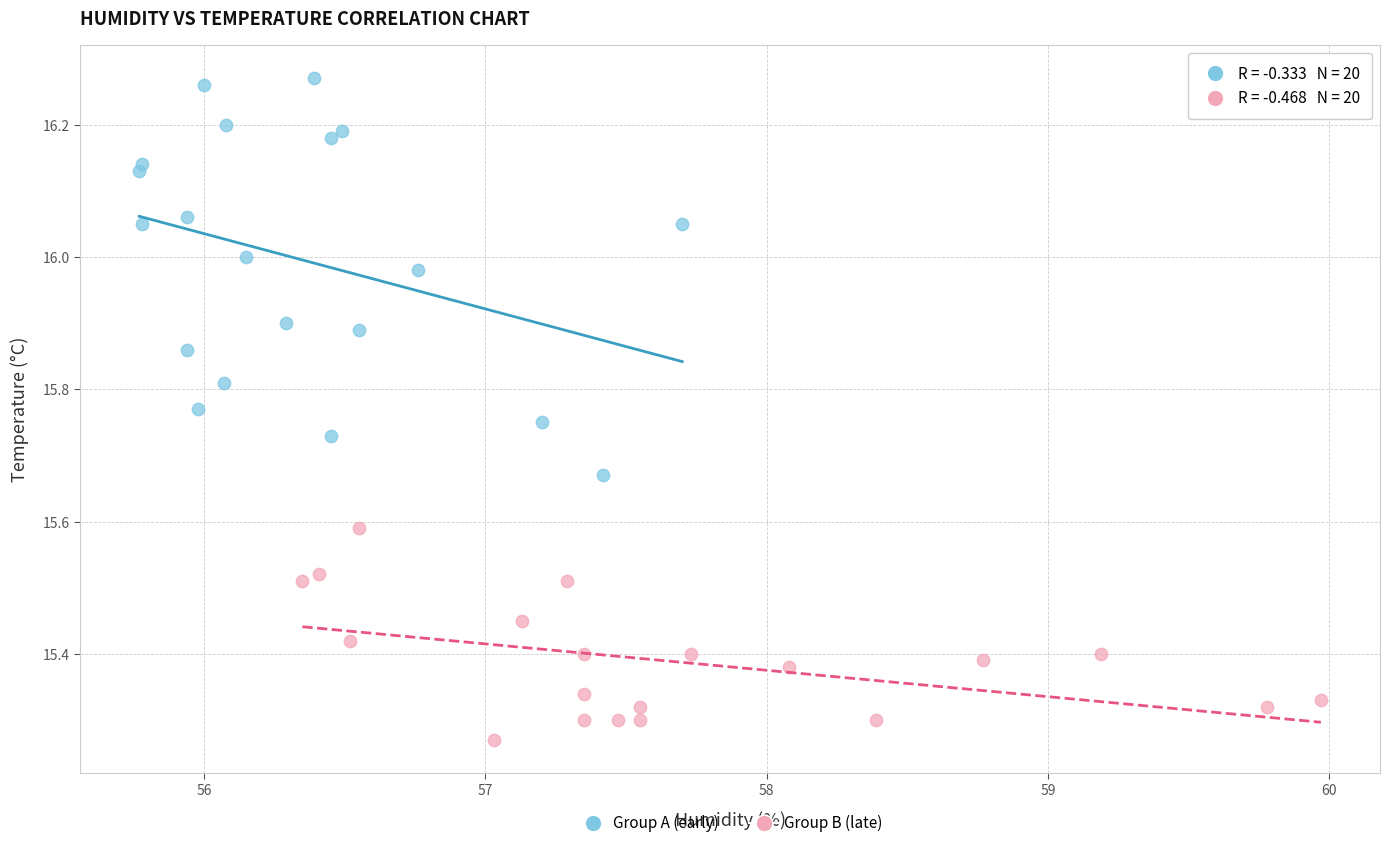

Which series contains the highest Y value?

Group A (early)